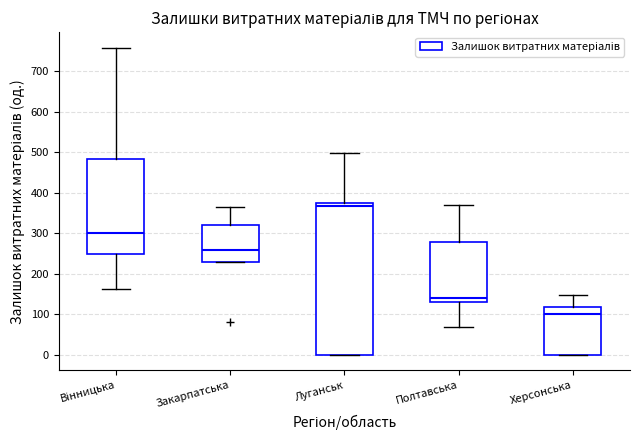

Which box's median line is the lowest?

Херсонська